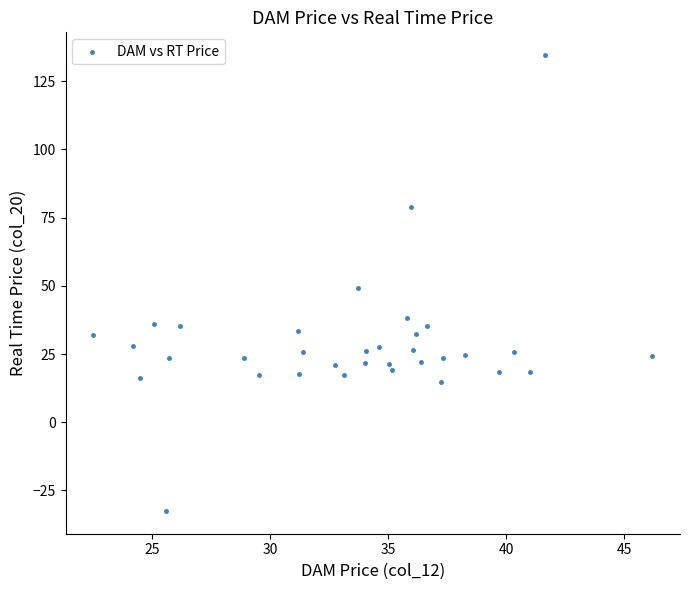

What is the range of X values (max minus min)?

23.7